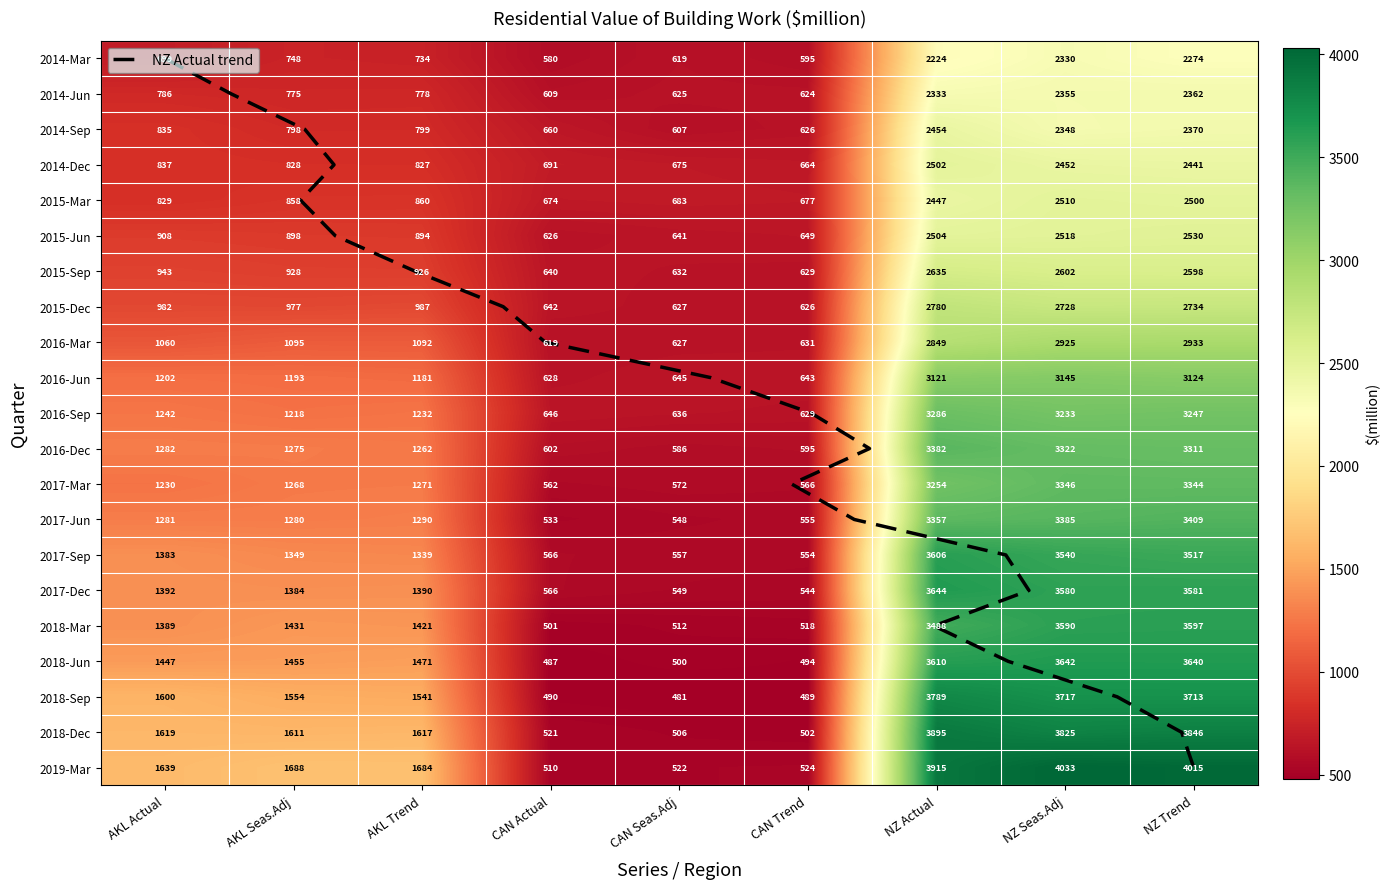

What is the sum of the 2015-Mar values at CAN Seas.Adj and AKL Trend?

1543